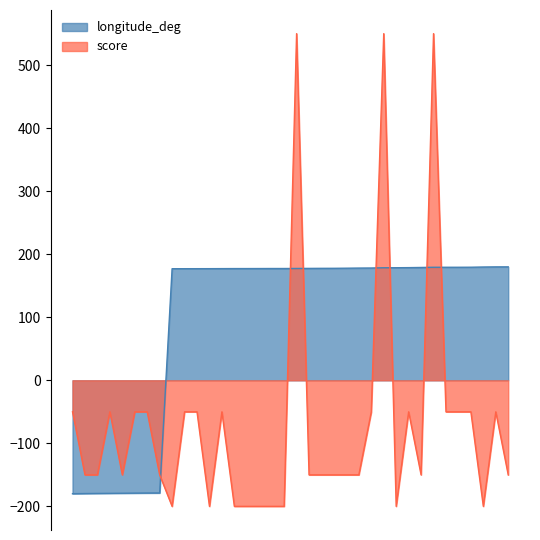

Between NFNL and NTA, which is larger?

NFNL